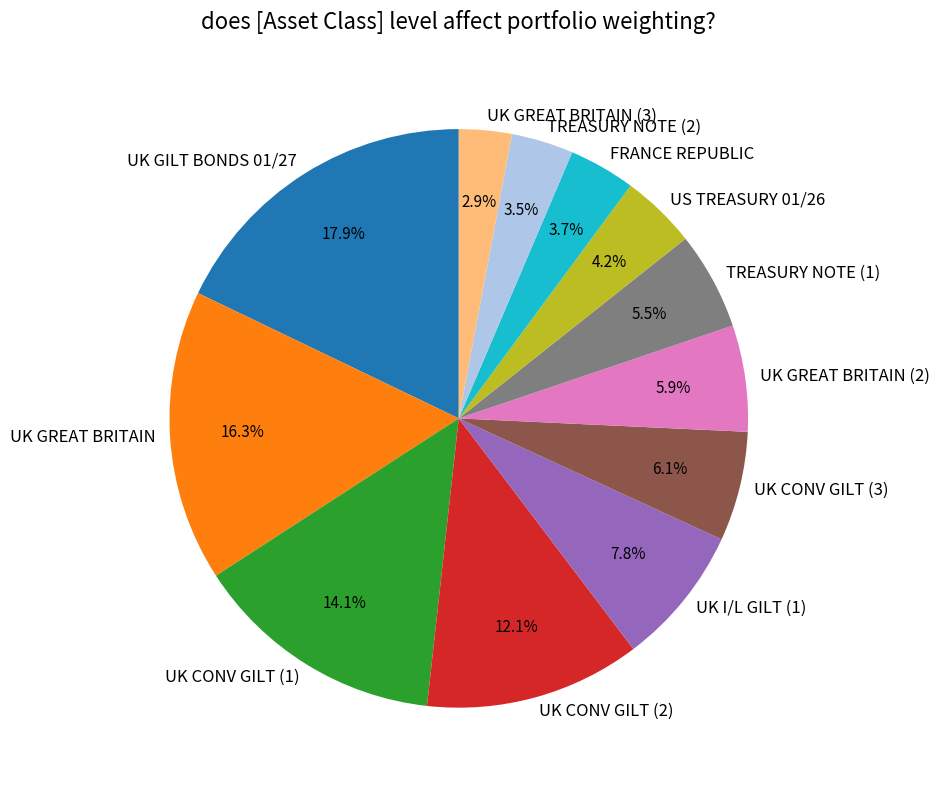

How many slices are in this pie chart?

12